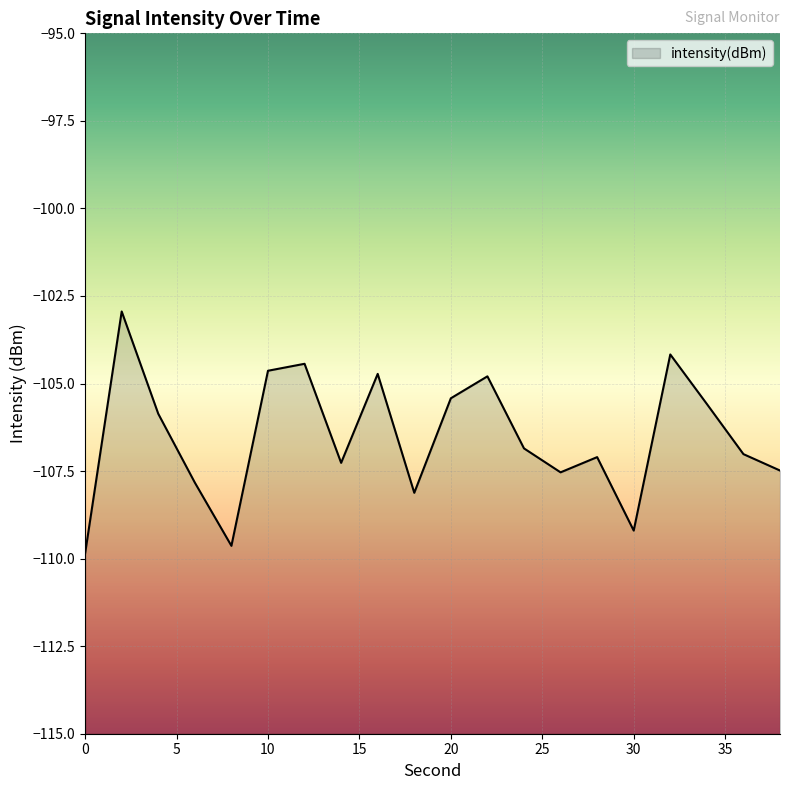

The value at 10 is -104.6. True or false?

True